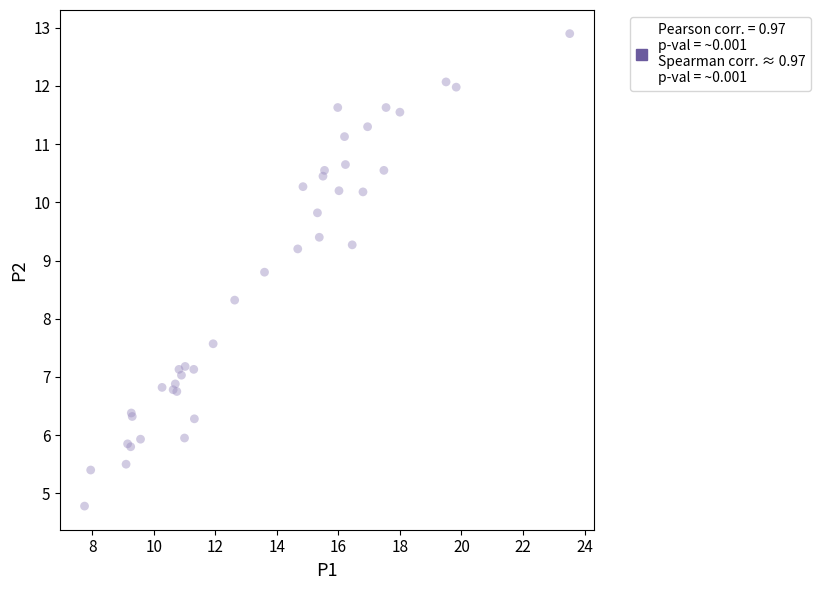

What Y value in the scatter plot is closest to 8?

8.3